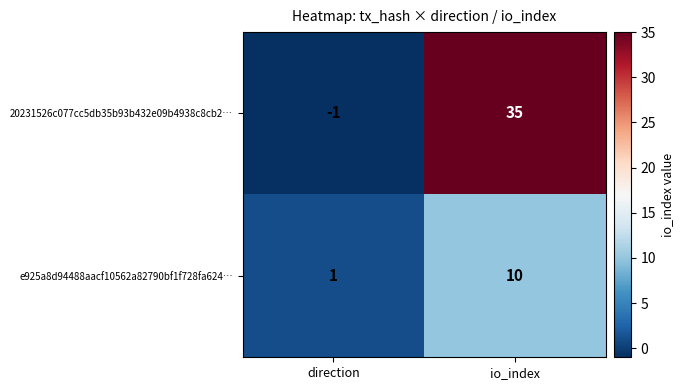

Reading left to right, transcribe all the data shown in this chart.

20231526c077cc5db35b93b432e09b4938c8cb2…: direction=-1	io_index=35
e925a8d94488aacf10562a82790bf1f728fa624…: direction=1	io_index=10